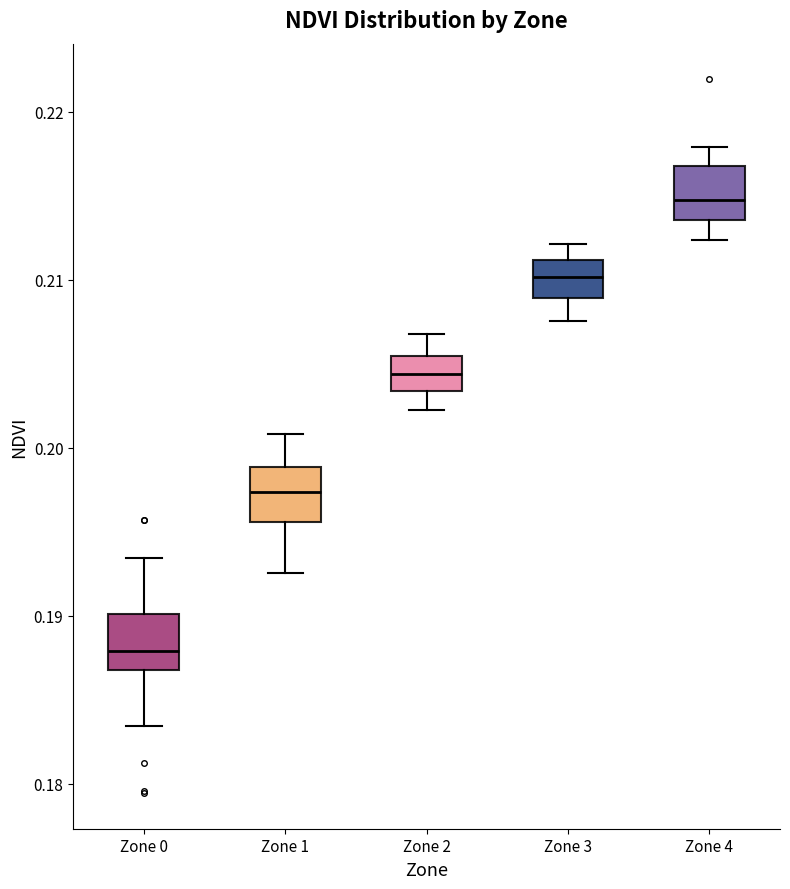

Which box's median line is the lowest?

Zone 0